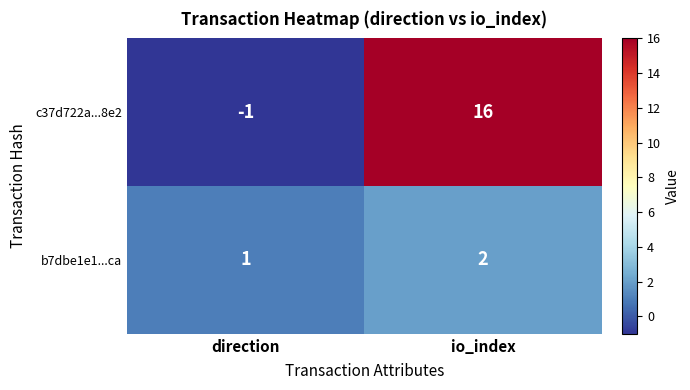

How many positive values does the c37d722a...8e2 series have?

1